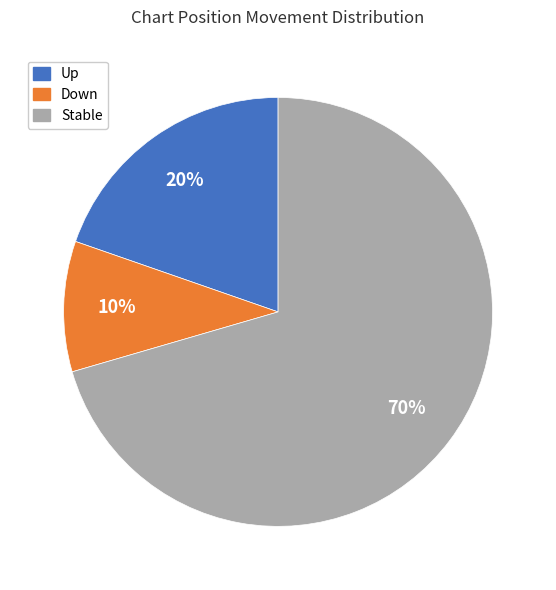

To the nearest percent, what is the average slice percentage?

33%